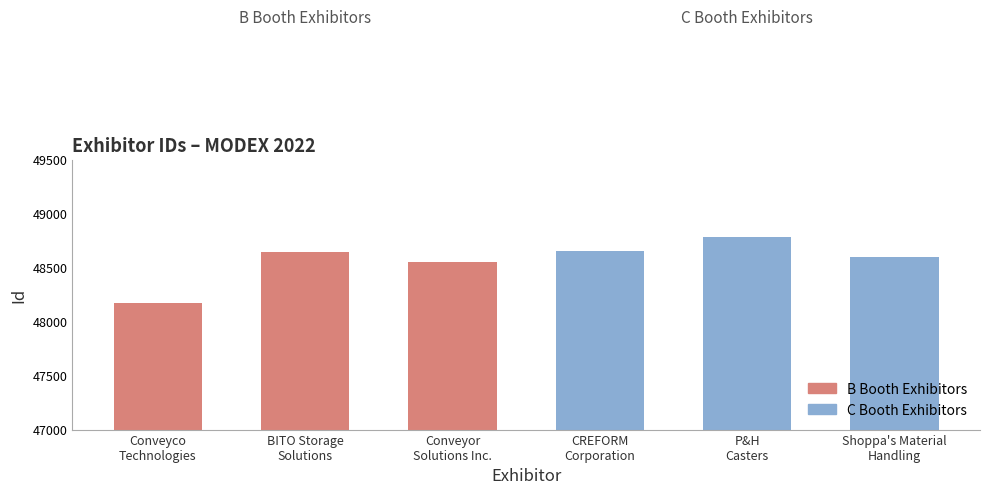

The chart shows a value of 29950 at CREFORM
Corporation. True or false?

False